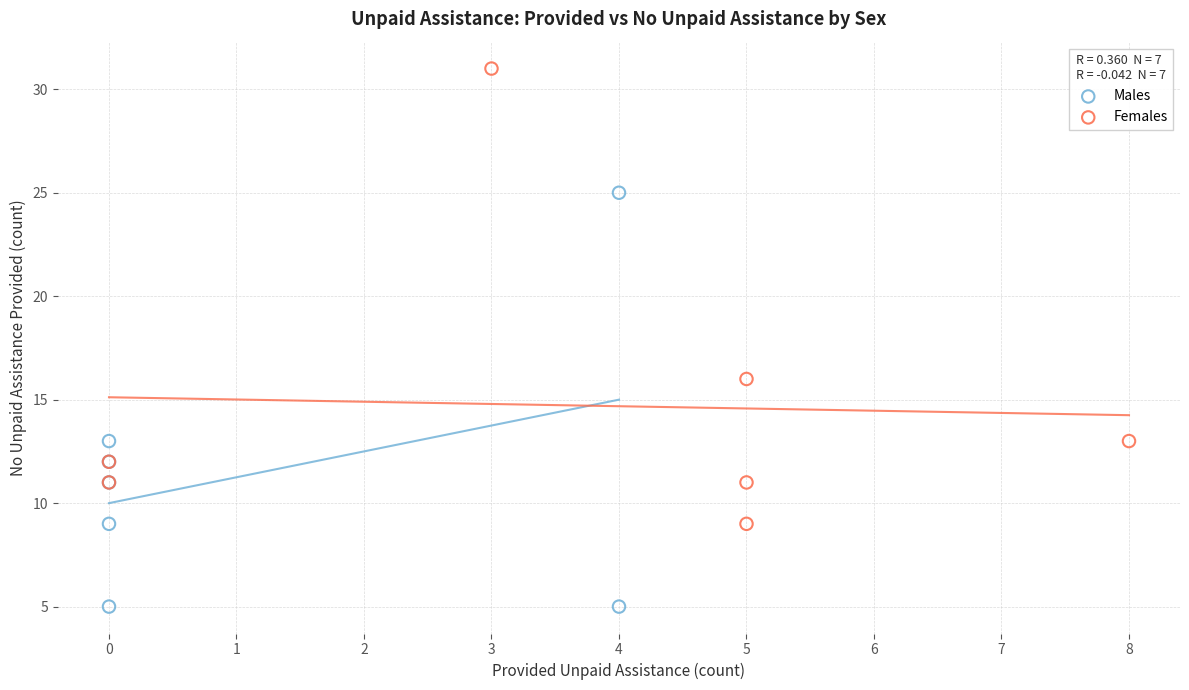

What are all the series names shown in the legend?

Males, Females